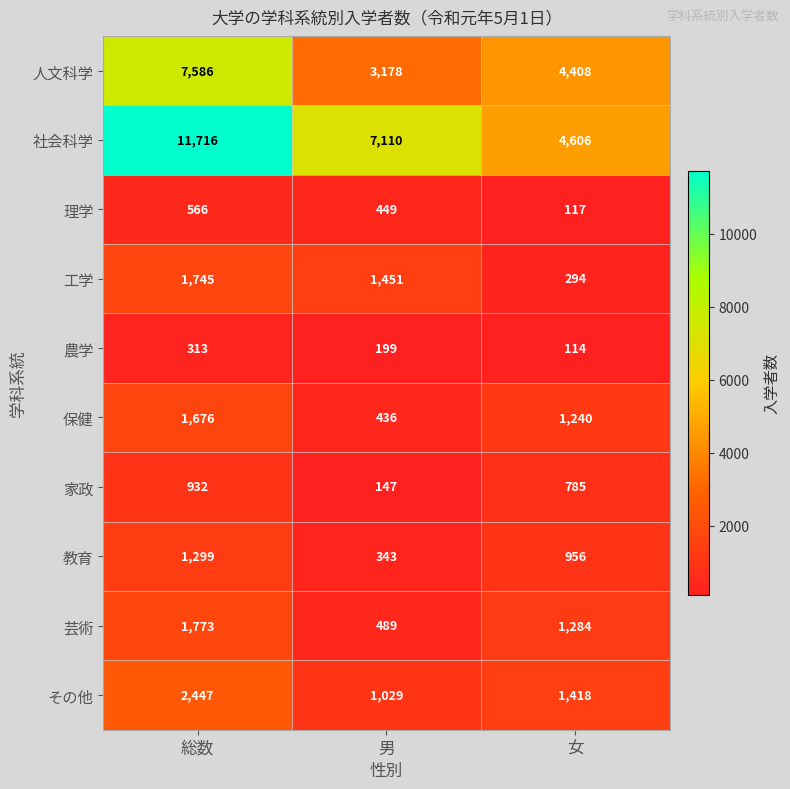

Is it true that 工学 equals 1451 at 男?

True